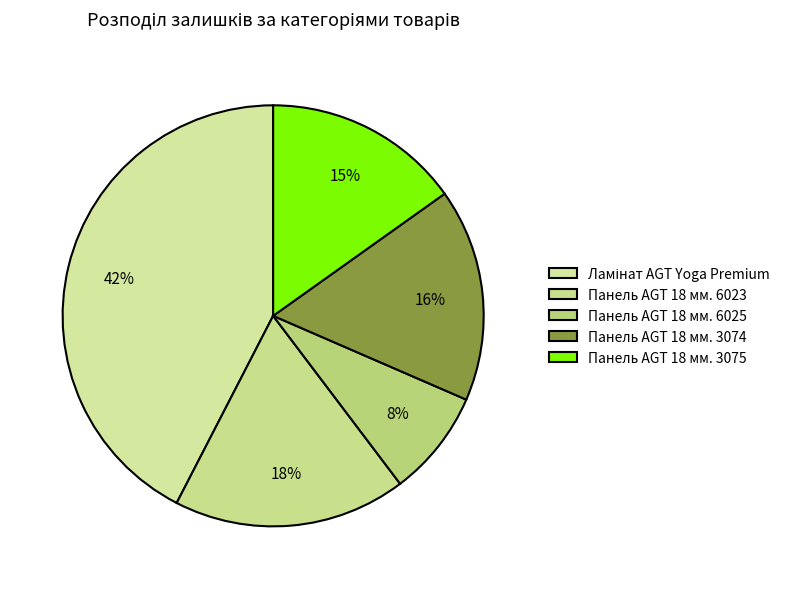

To the nearest percent, what portion does Панель AGT 18 мм. 3075 represent?

15%